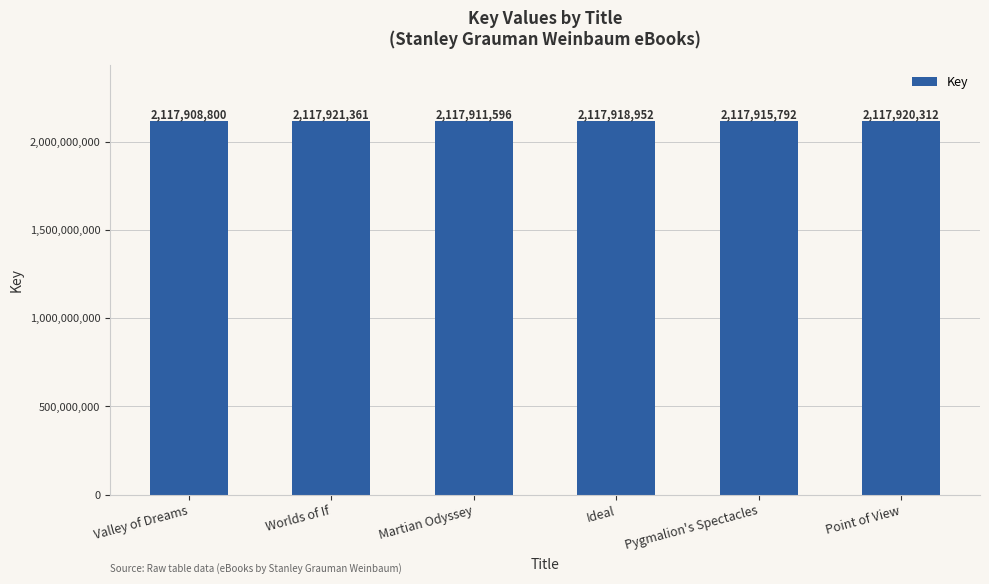

What is the difference between the second highest and minimum values?

11512